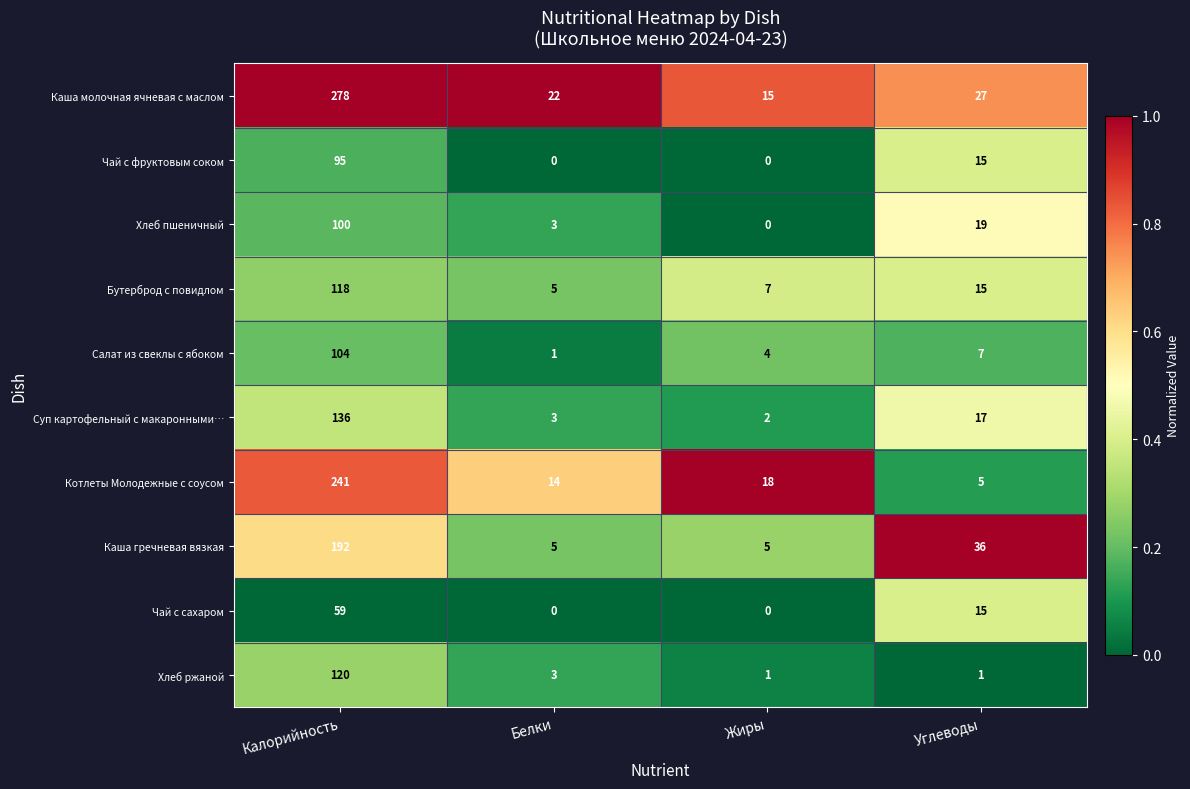

True or false: Суп картофельный с макаронными… has a value of 5 at Белки.

False